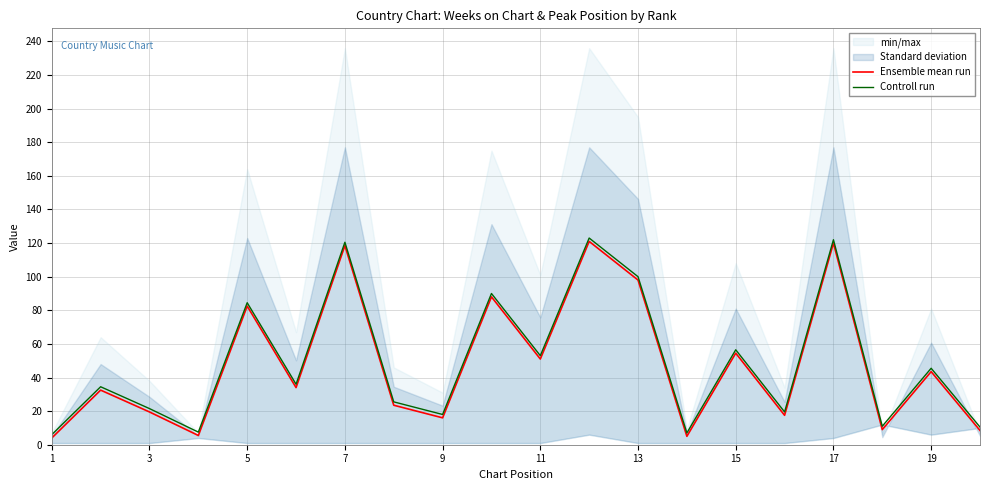

True or false: Controll run and Ensemble mean run cross at least once.

False